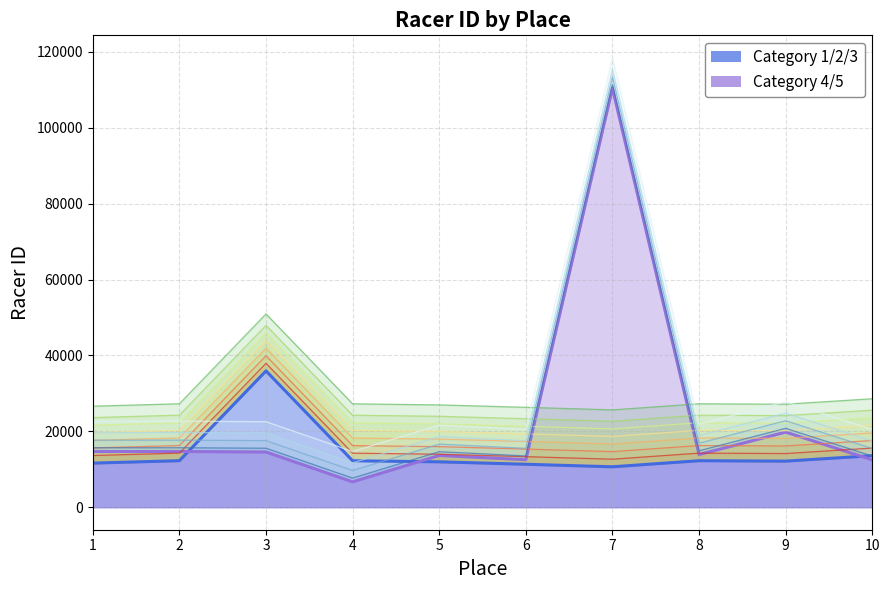

What are all the series names shown in the legend?

Category 1/2/3, Category 4/5